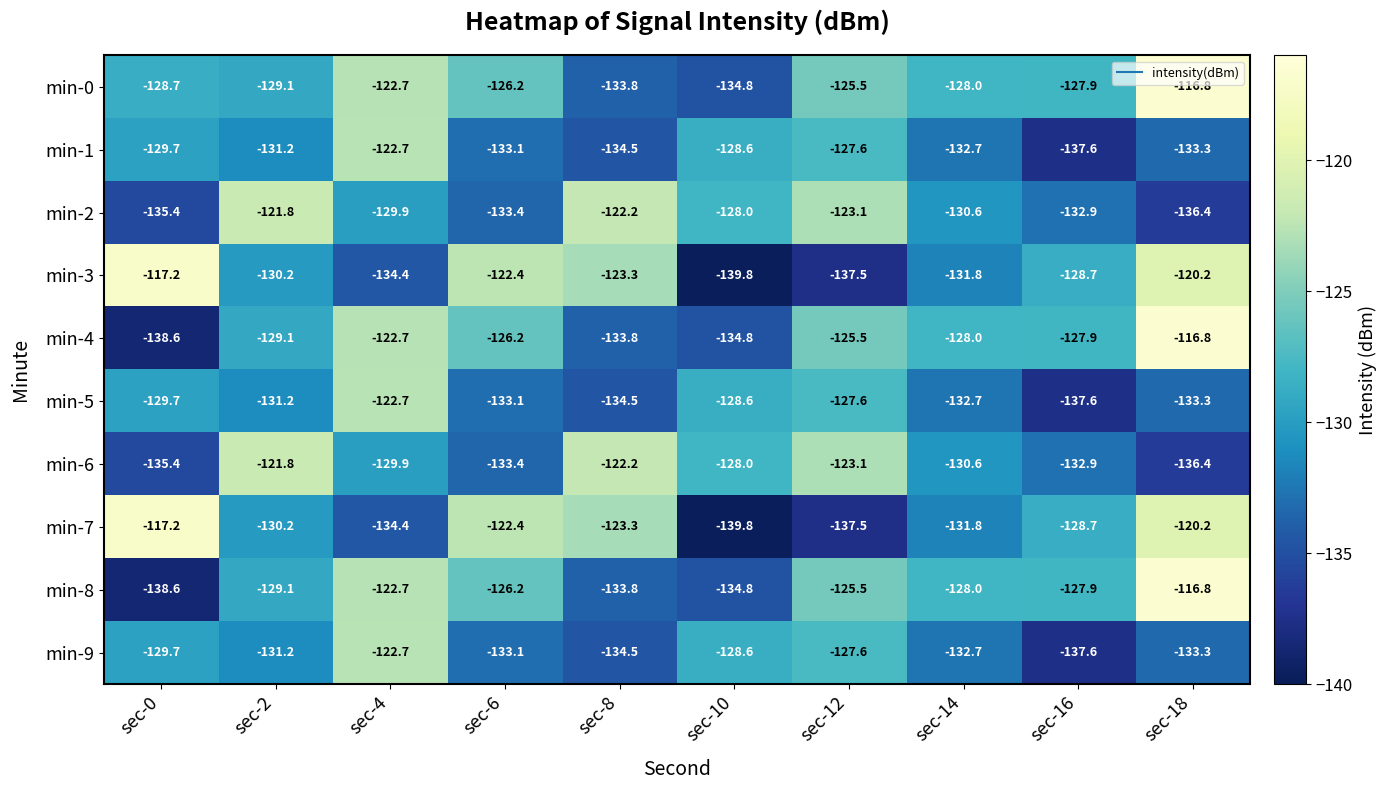

The value of min-8 at sec-0 is -193.9. True or false?

False